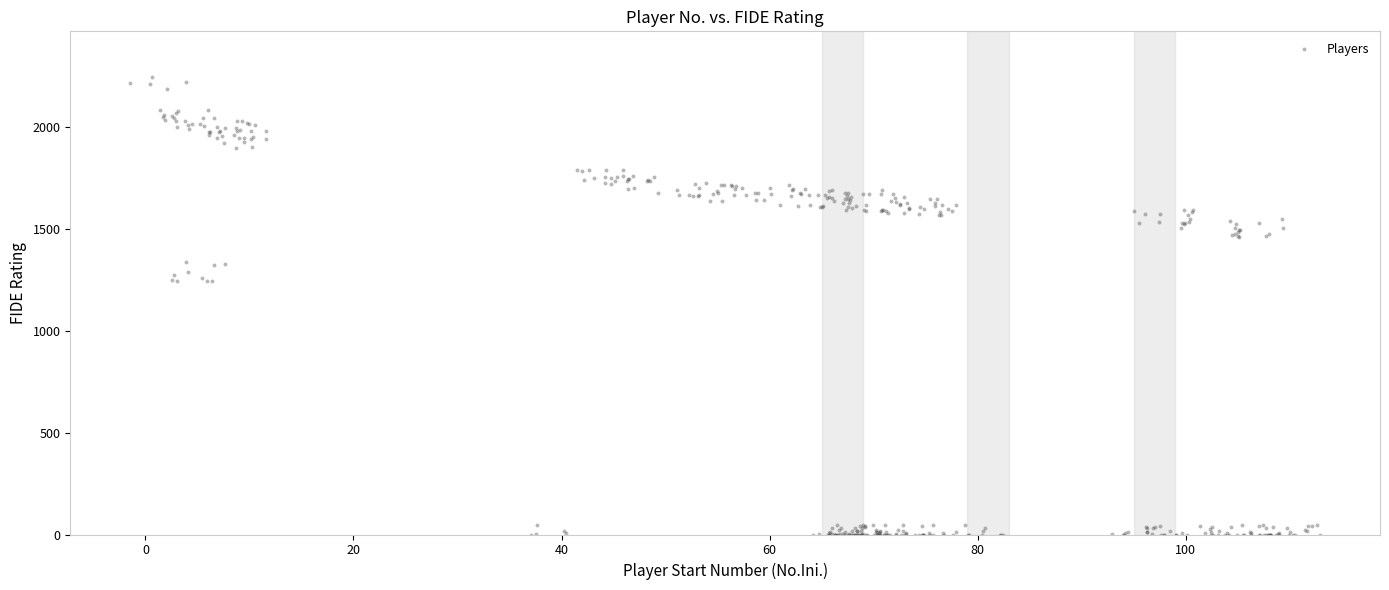

What is the range of Y values (max minus min)?

2245.2